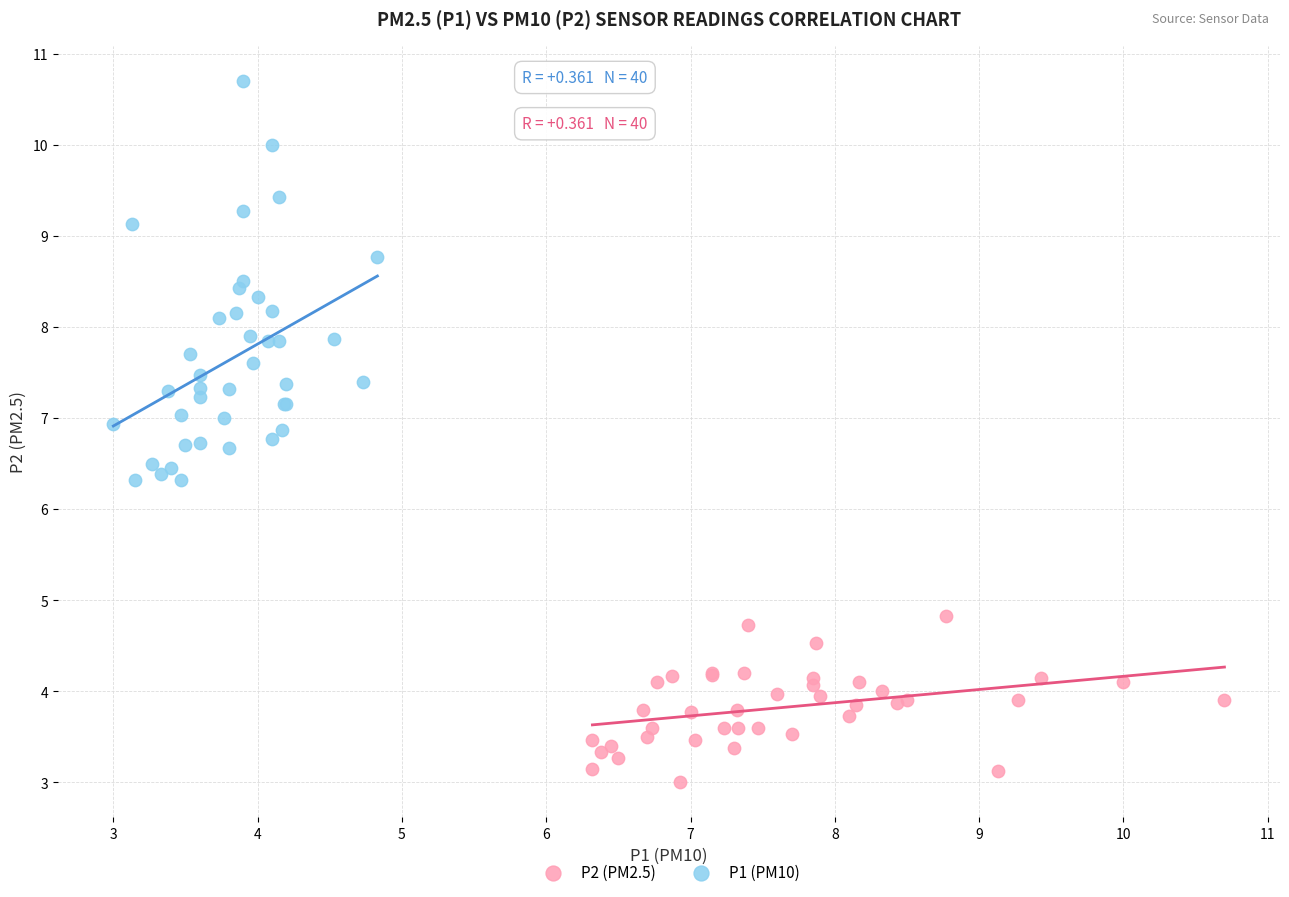

Which series has the widest spread of Y values?

P1 (PM10)